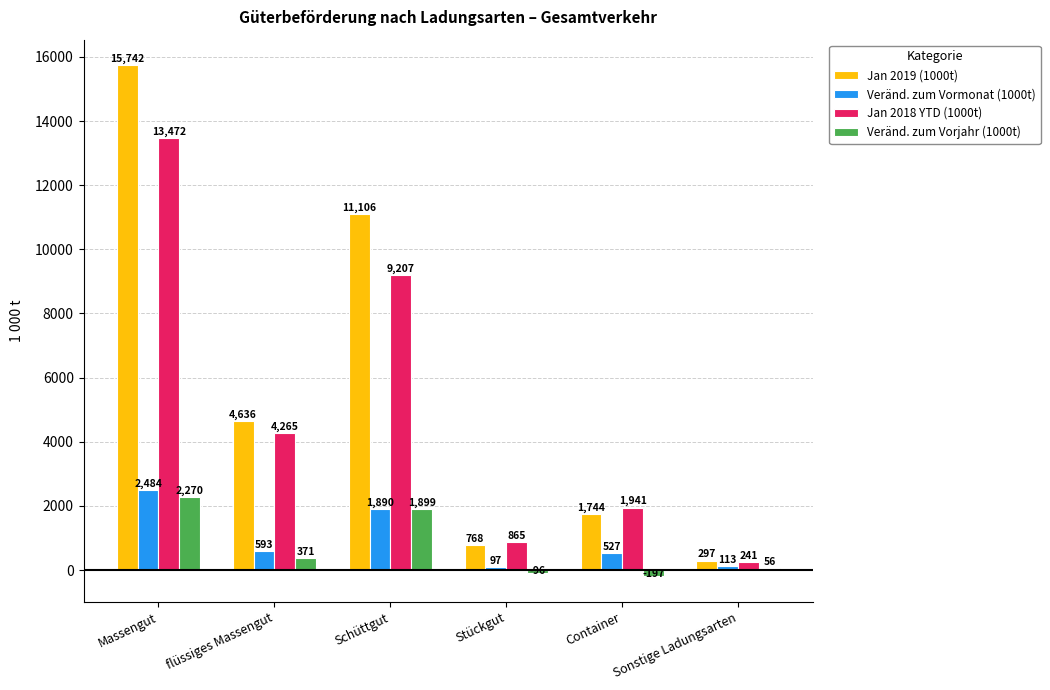

Which category has the highest value in the Jan 2019 (1000t) series?

Massengut